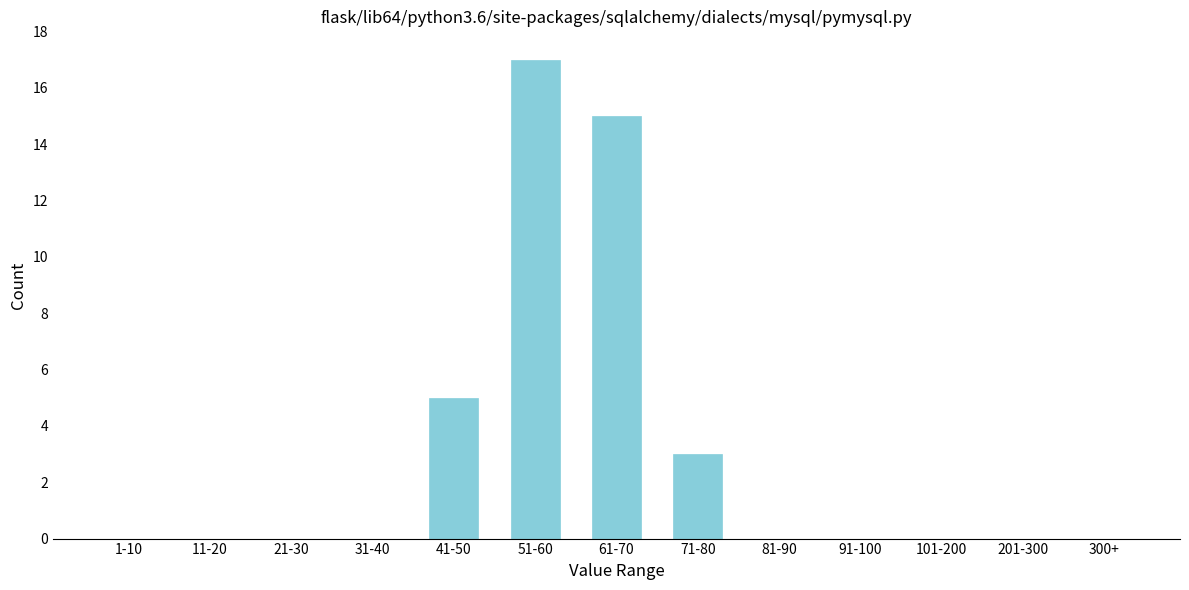

Reading right to left, what are all the values shown in this chart?

300+=0	201-300=0	101-200=0	91-100=0	81-90=0	71-80=3	61-70=15	51-60=17	41-50=5	31-40=0	21-30=0	11-20=0	1-10=0